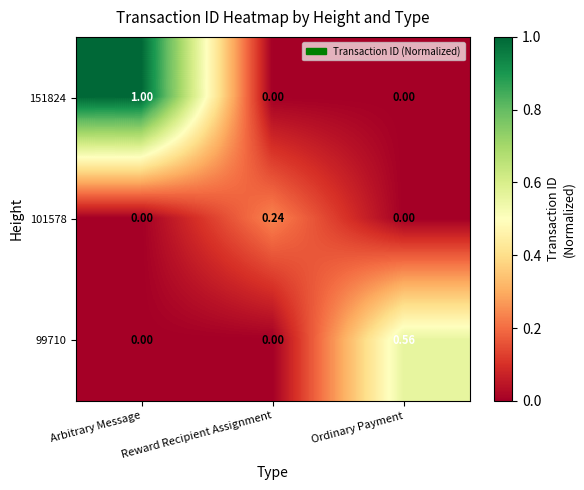

Which label corresponds to the largest value in the chart?

Arbitrary Message